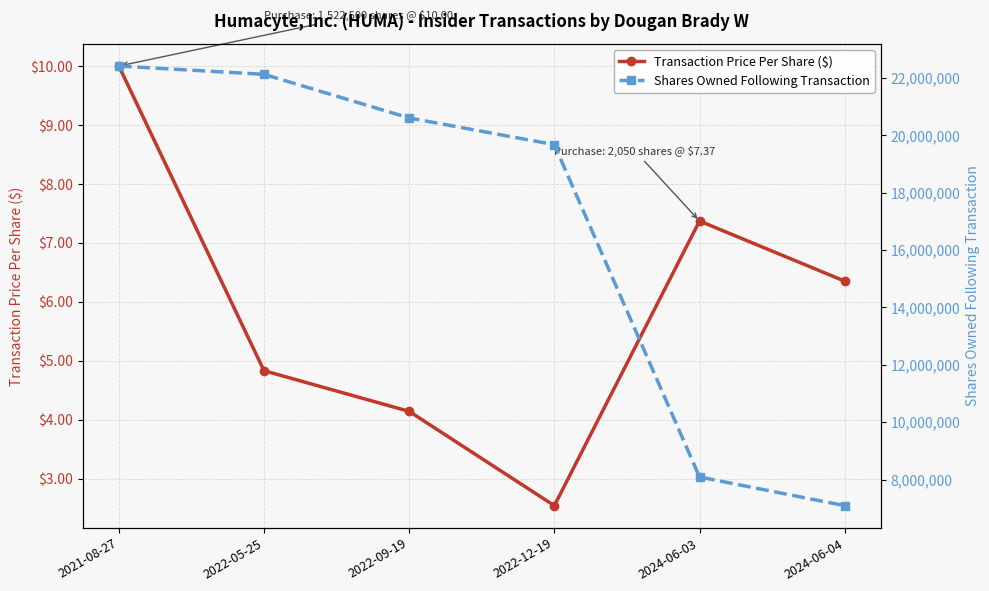

What is the total value across all series at 2021-08-27?

22410915.0